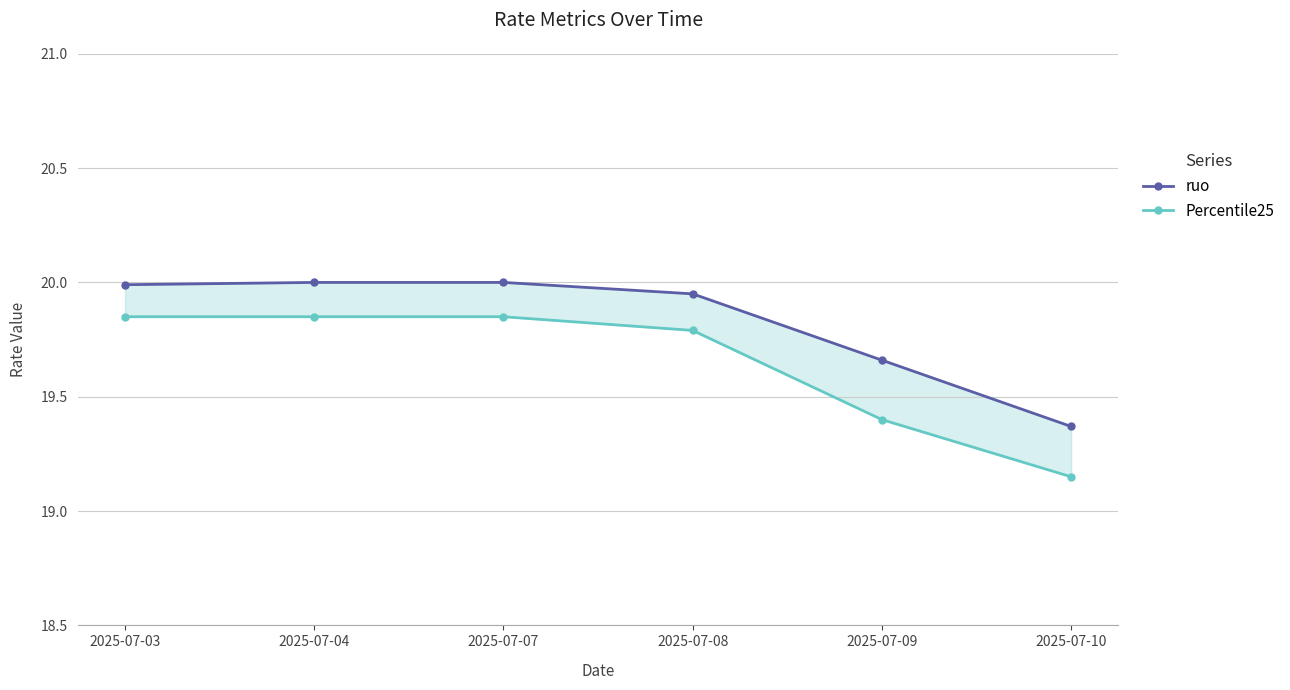

At how many categories does at least one series exceed 19?

6